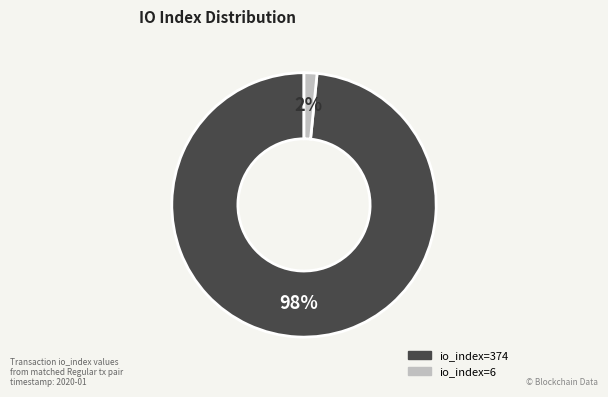

To the nearest percent, what is the average slice percentage?

50%